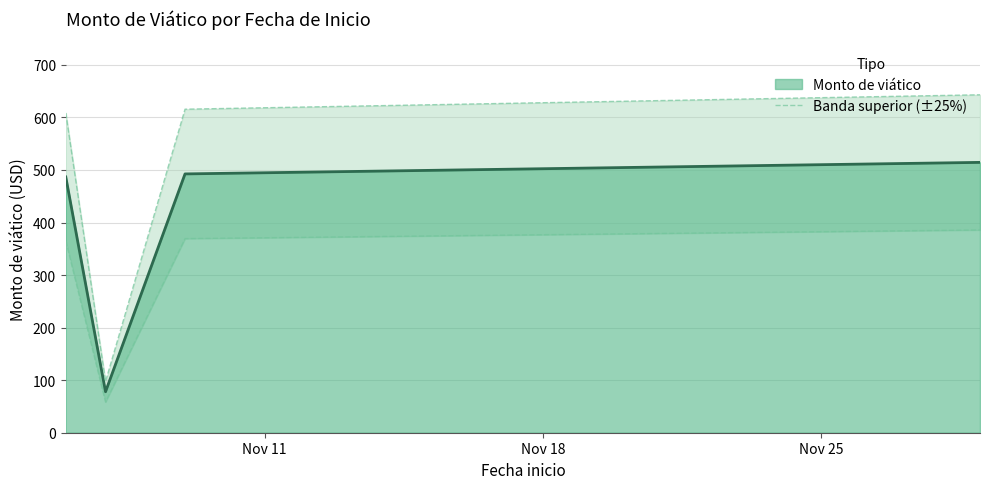

True or false: Monto de viático has more than 1 points higher than both neighbors.

False